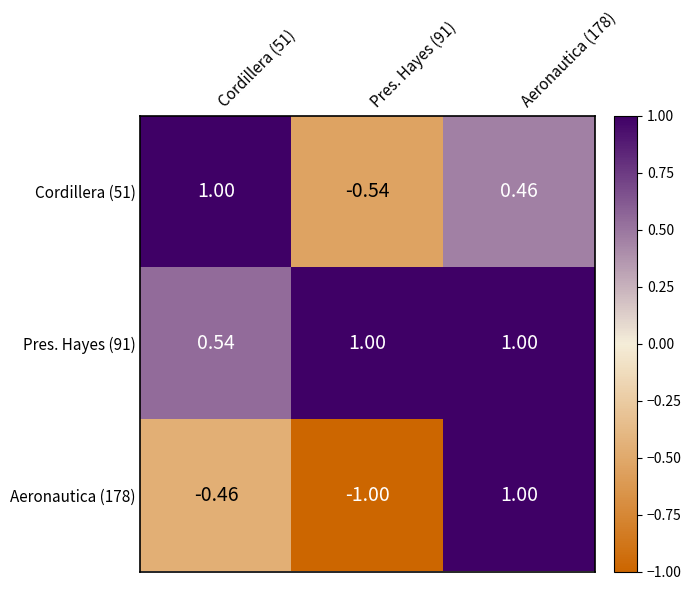

How many categories are shown in the chart?

3